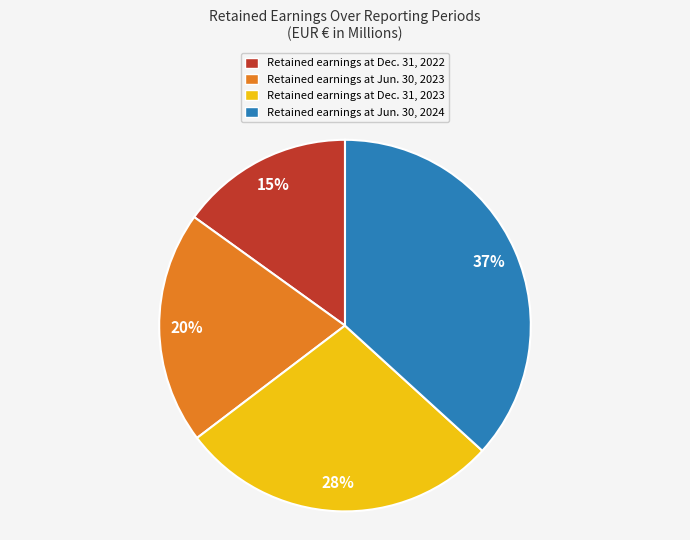

Which has a higher value, Retained earnings at Dec. 31, 2023 or Retained earnings at Dec. 31, 2022?

Retained earnings at Dec. 31, 2023